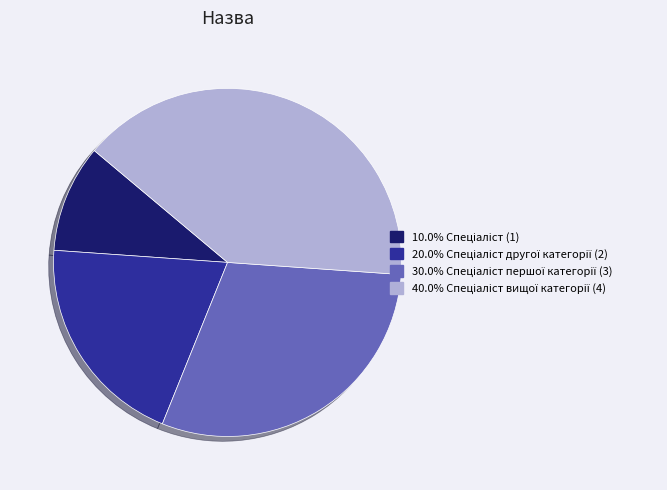

Does any single category account for the majority?

No